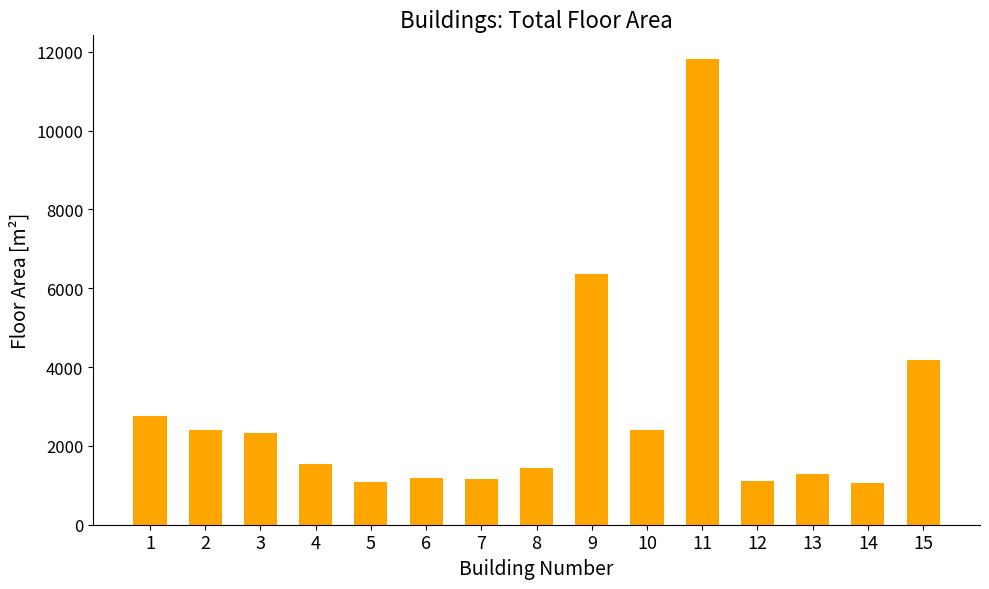

What is the value of the 3rd bar from the left?

2329.5